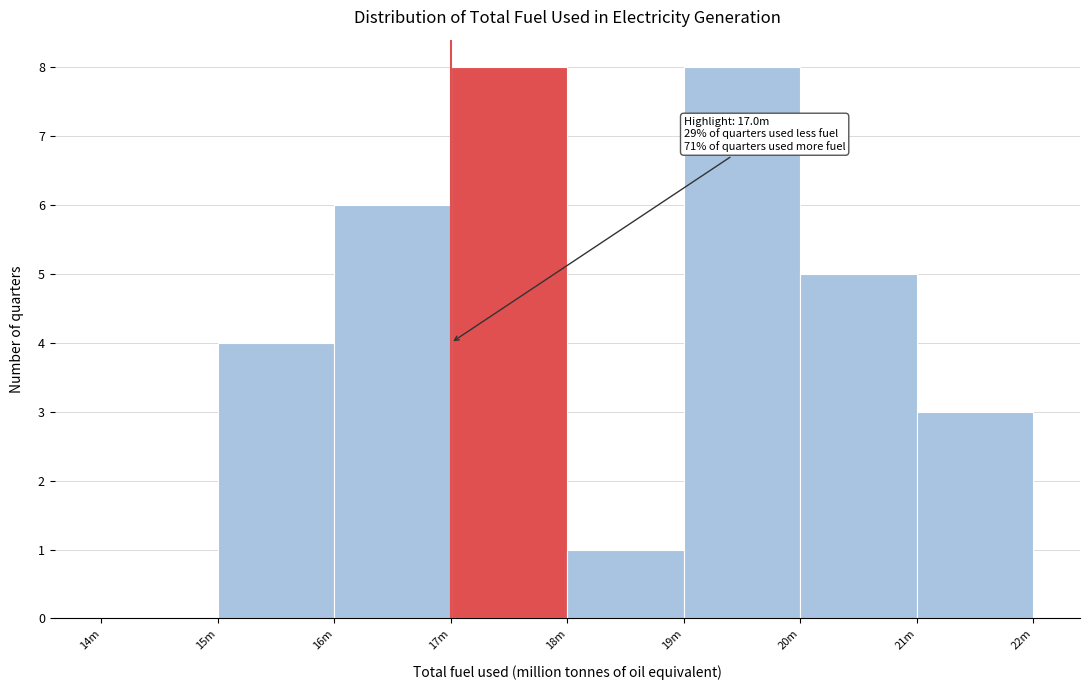

Reading right to left, what are all the values shown in this chart?

21m=3	20m=5	19m=8	18m=1	17m=8	16m=6	15m=4	14m=0